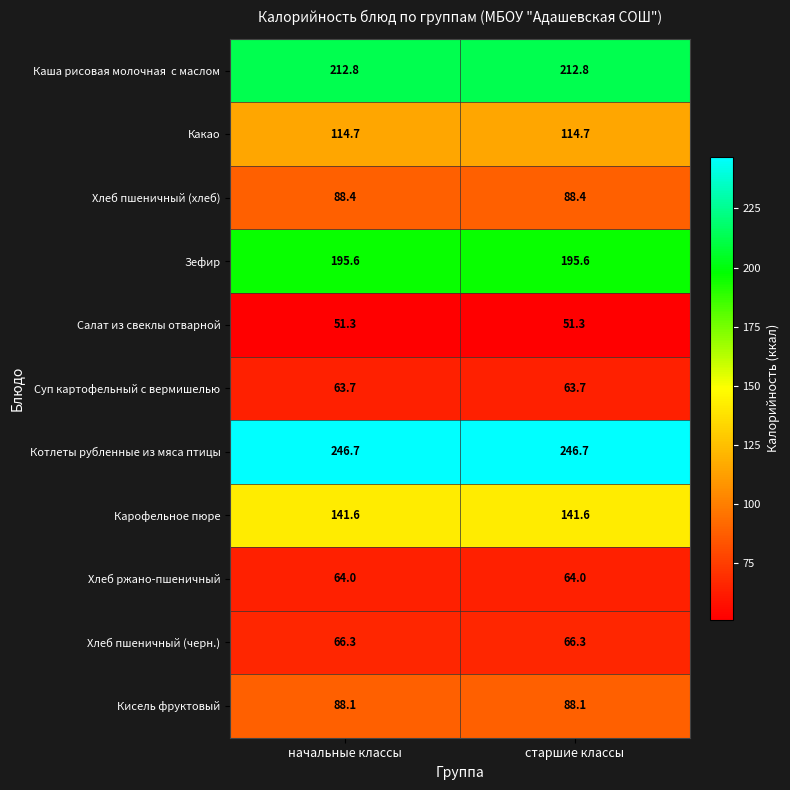

What is the difference between the highest and lowest values at старшие классы?

195.4